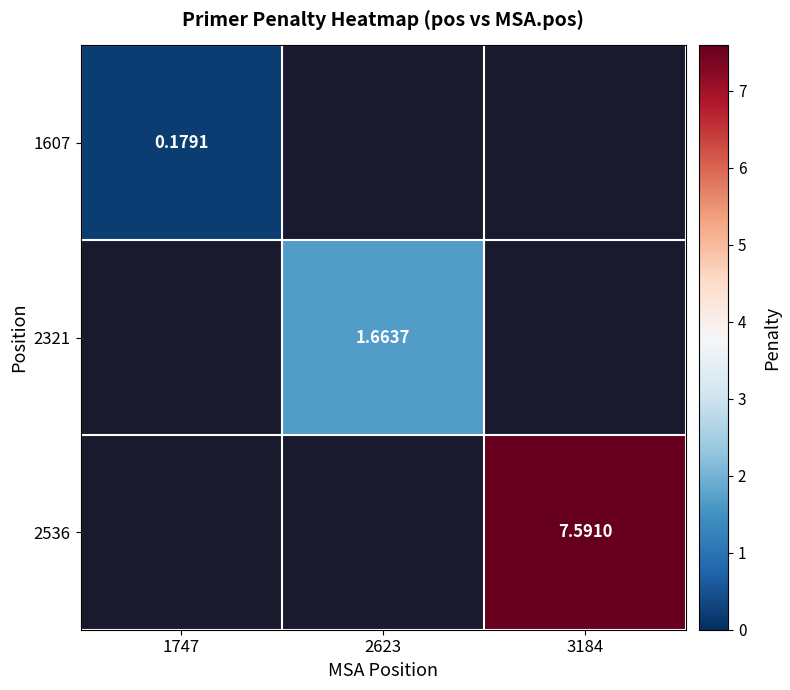

Rank the series by their average value, from lowest to highest.

1607, 2321, 2536